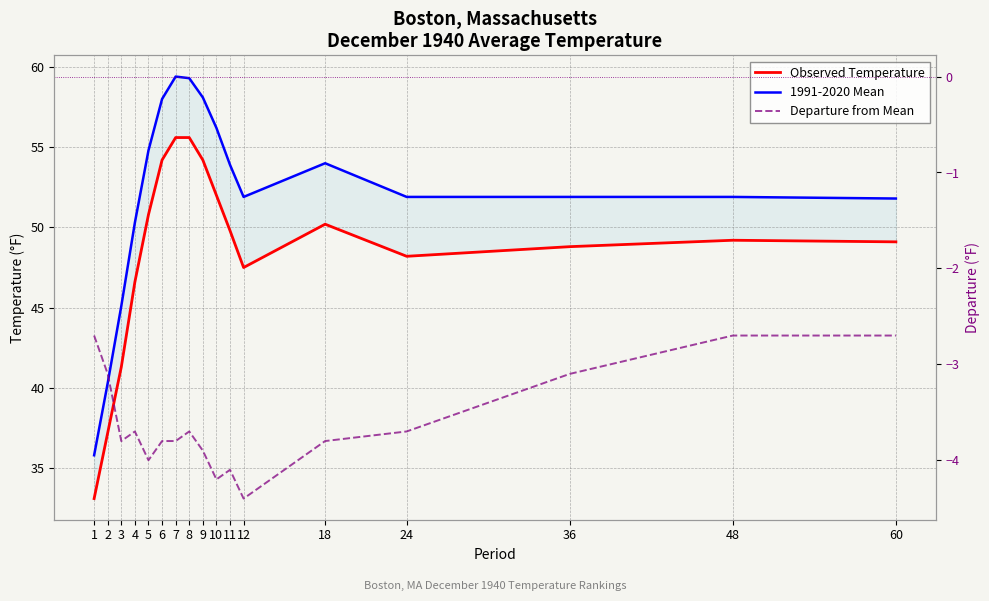

Reading right to left, transcribe all the data shown in this chart.

Observed Temperature: 60=49.1	48=49.2	36=48.8	24=48.2	18=50.2	12=47.5	11=49.8	10=52.0	9=54.2	8=55.6	7=55.6	6=54.2	5=50.8	4=46.6	3=41.3	2=37.2	1=33.1
1991-2020 Mean: 60=51.8	48=51.9	36=51.9	24=51.9	18=54.0	12=51.9	11=53.9	10=56.2	9=58.1	8=59.3	7=59.4	6=58.0	5=54.8	4=50.3	3=45.1	2=40.3	1=35.8
Departure from Mean: 60=-2.7	48=-2.7	36=-3.1	24=-3.7	18=-3.8	12=-4.4	11=-4.1	10=-4.2	9=-3.9	8=-3.7	7=-3.8	6=-3.8	5=-4.0	4=-3.7	3=-3.8	2=-3.1	1=-2.7